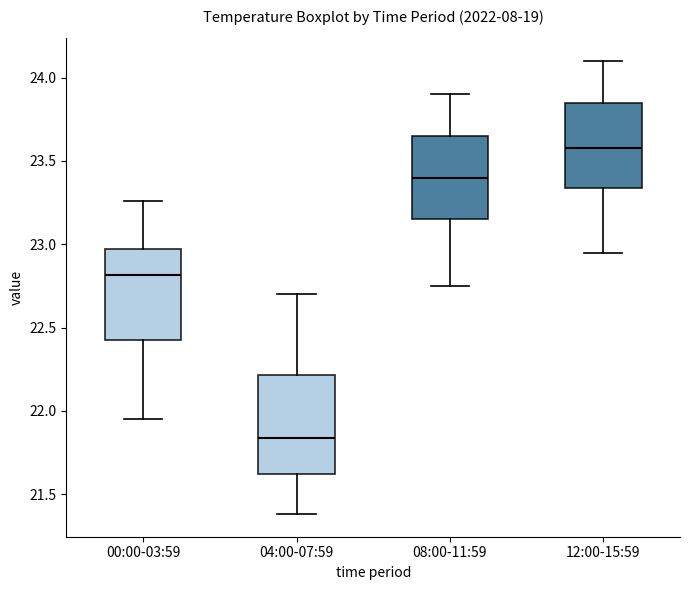

Reading left to right, read every box against the y-axis: the position of its median line, the range the box covers, and the ends of its whiskers. The values are not printed on the chart, so give them approximately, as read against the axis.

00:00-03:59: median 22.80, box 22.40 to 22.95, whiskers 21.95 to 23.25
04:00-07:59: median 21.85, box 21.60 to 22.20, whiskers 21.40 to 22.70
08:00-11:59: median 23.40, box 23.15 to 23.65, whiskers 22.75 to 23.90
12:00-15:59: median 23.60, box 23.35 to 23.85, whiskers 22.95 to 24.10